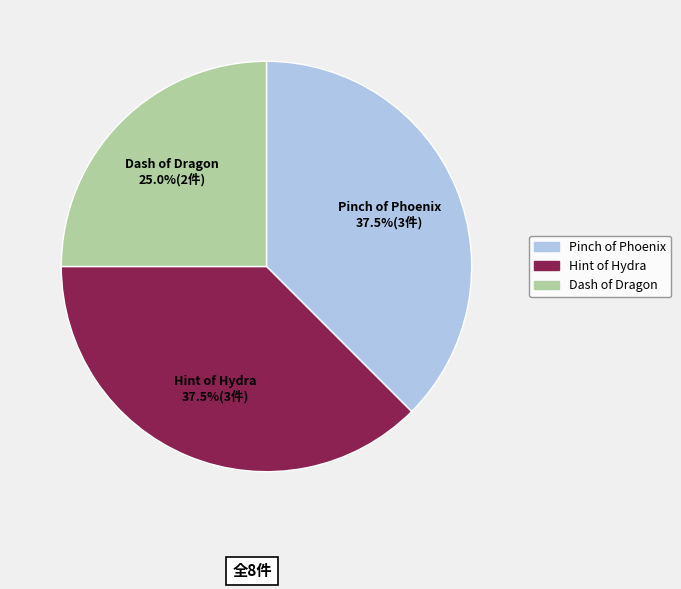

Which slice is the smallest?

Dash of Dragon